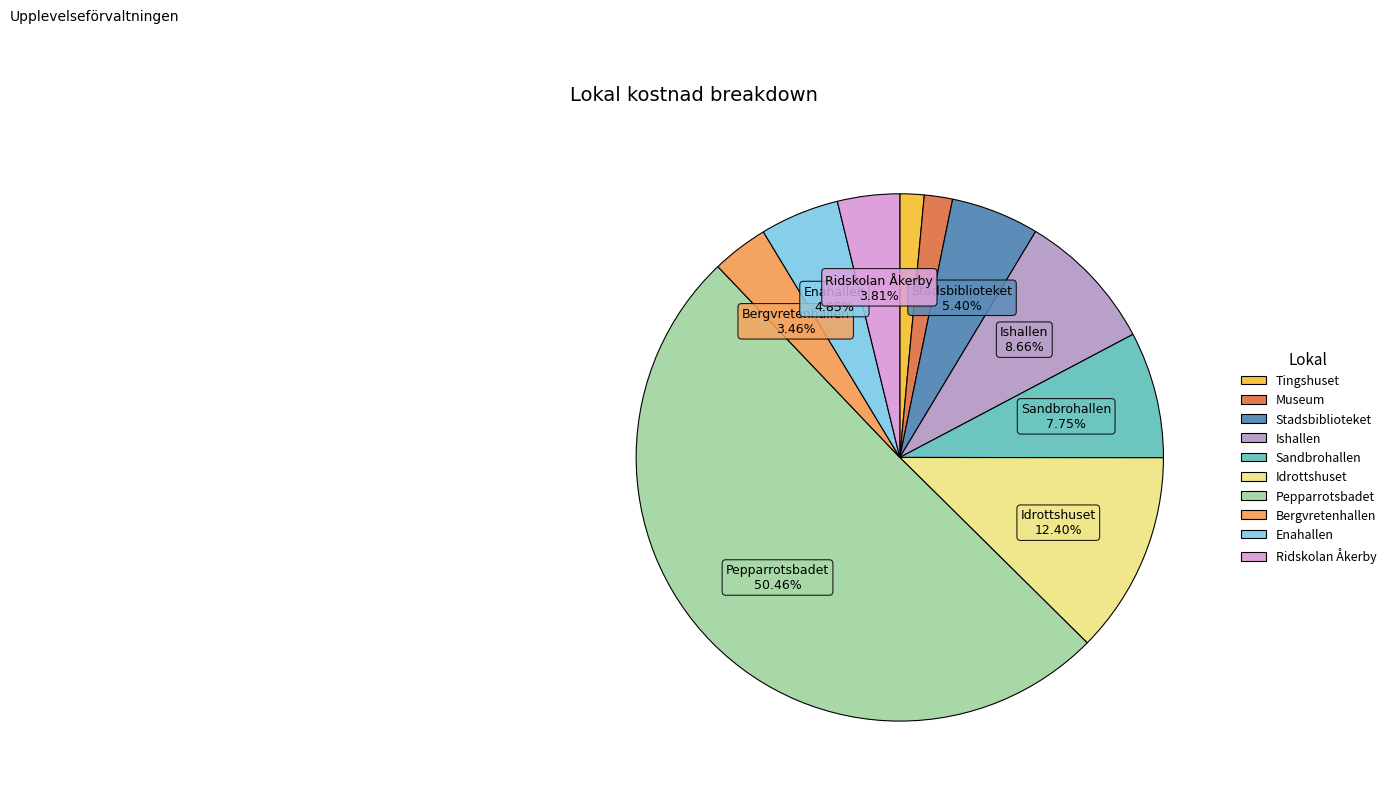

Is it true that Ishallen is 3% of the pie?

False